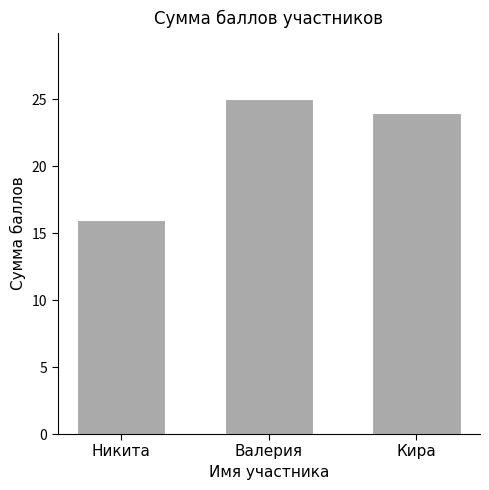

Are the bars horizontal?

No